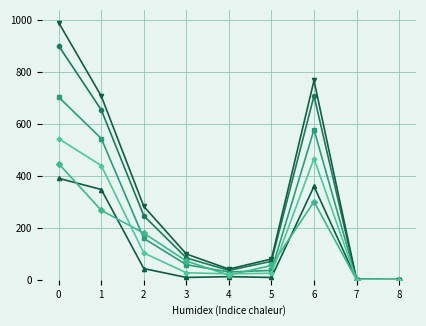

What is the greatest value displayed?

988